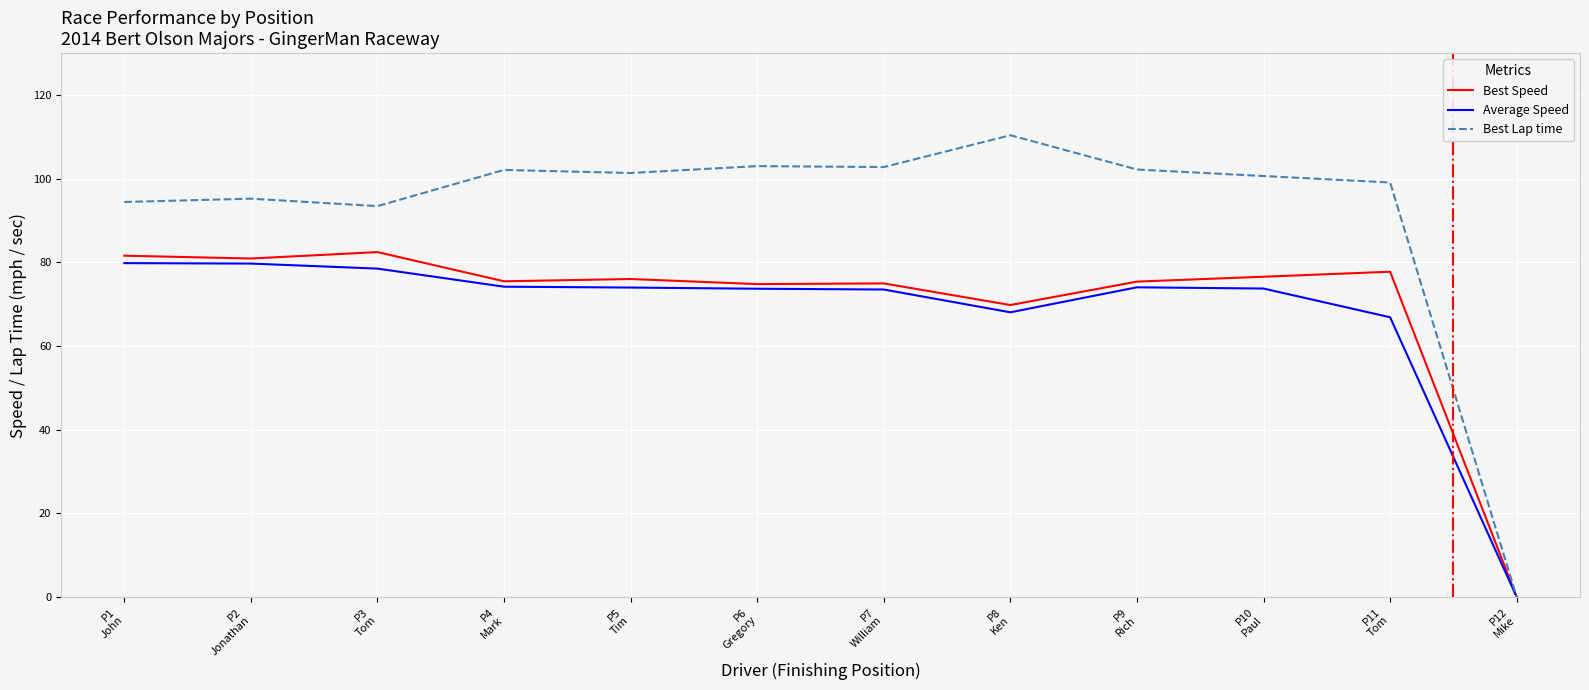

What is the greatest value displayed?

110.4